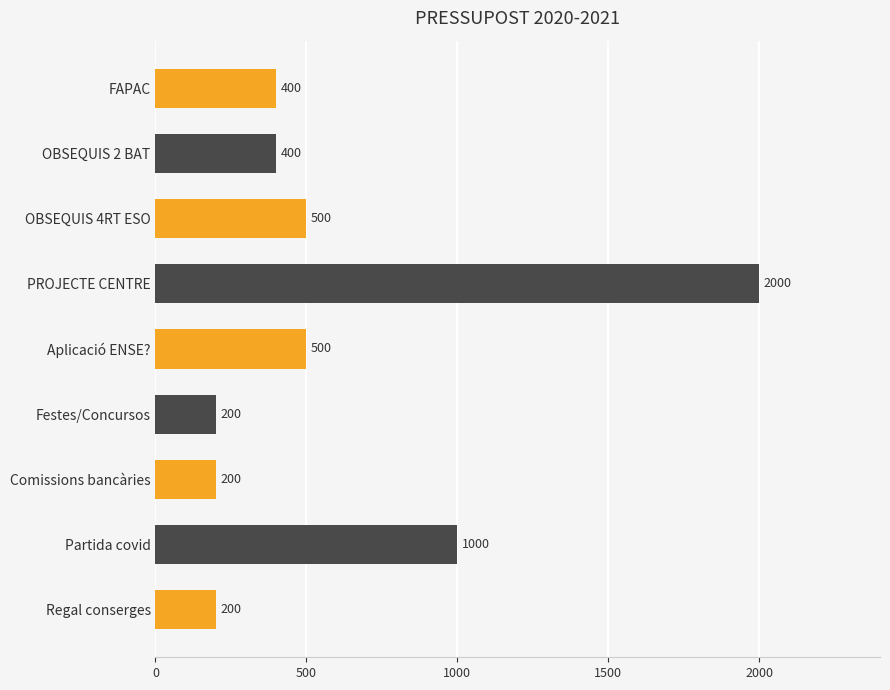

How many data points are less than 400?

3